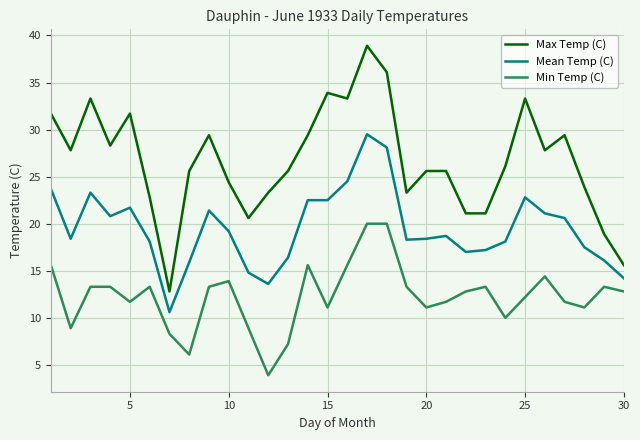

True or false: Min Temp (C) and Mean Temp (C) intersect in this chart.

False